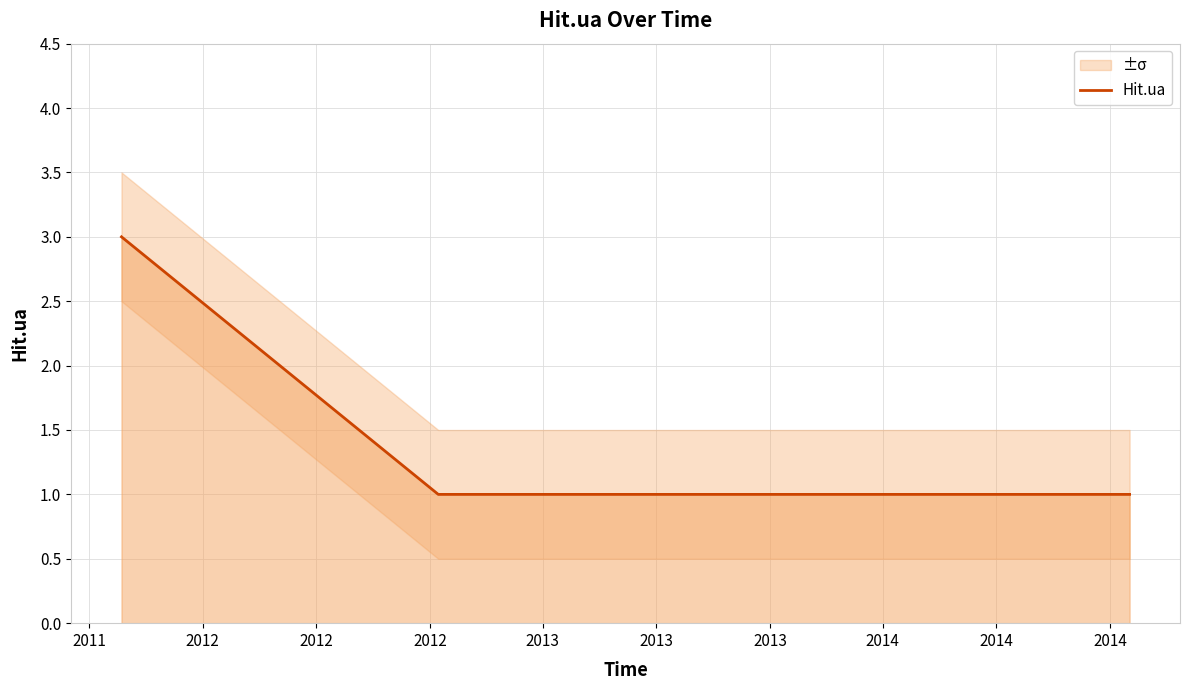

Count the values in the range 1 to 2.

6